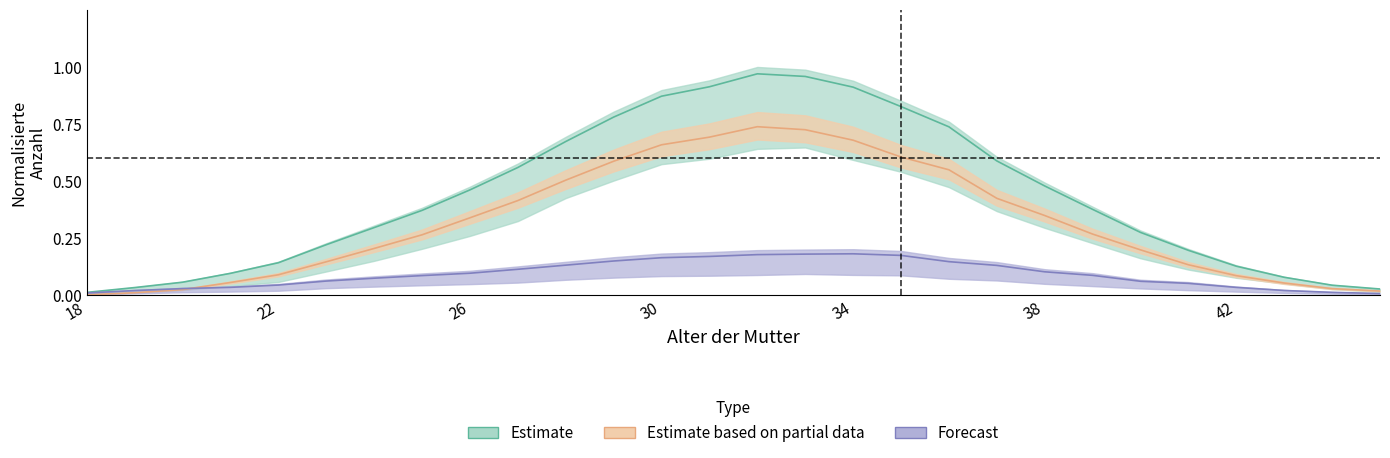

At which category does Total reach its first local peak?

32